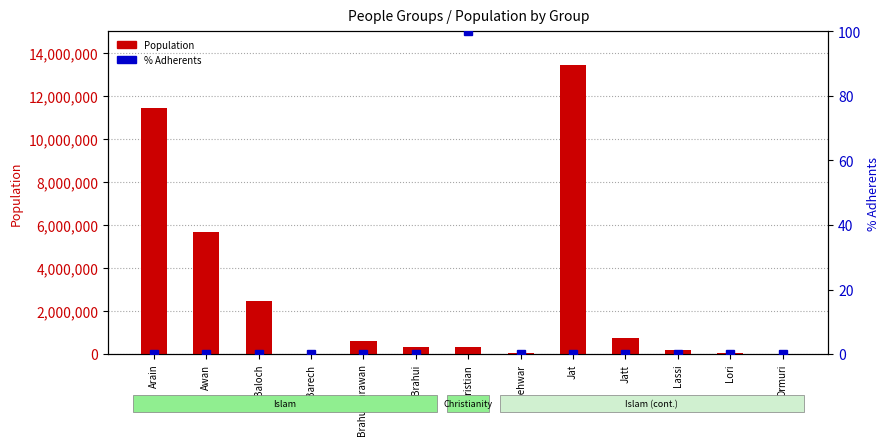

What is the average value of the Population series?

2721762